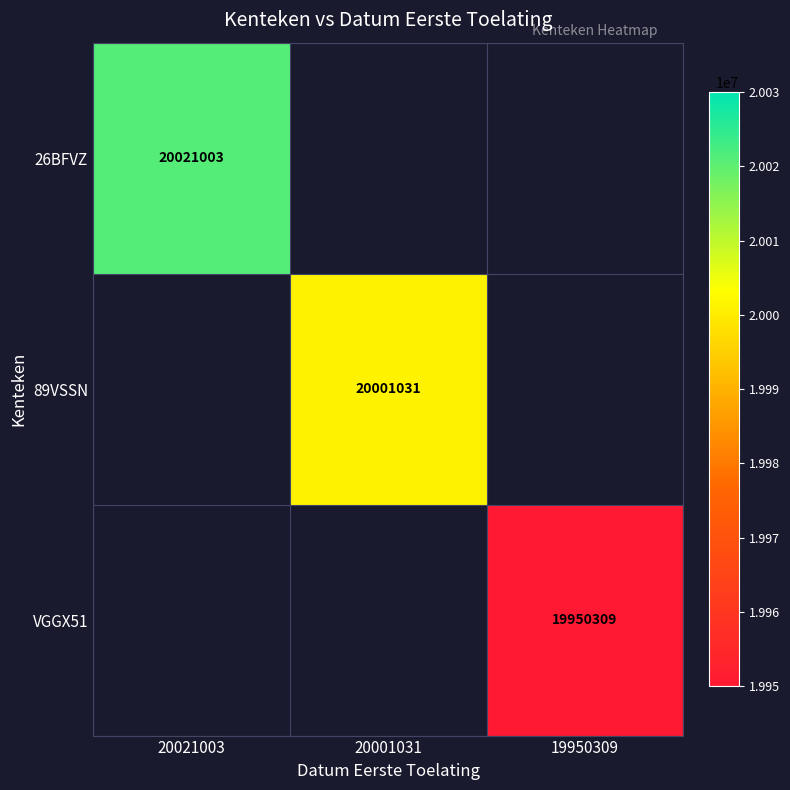

At how many categories does at least one series exceed 20007891?

1